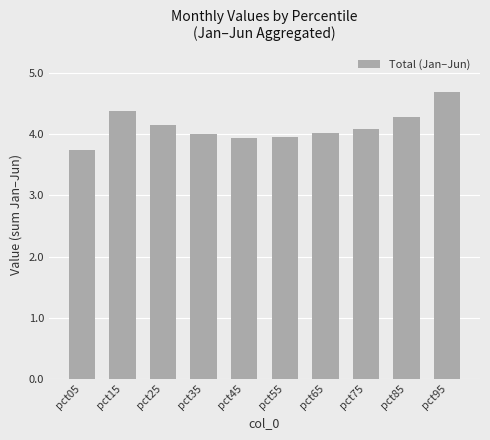

Approximately how many times larger is the value at pct45 compared to pct55?

1.0